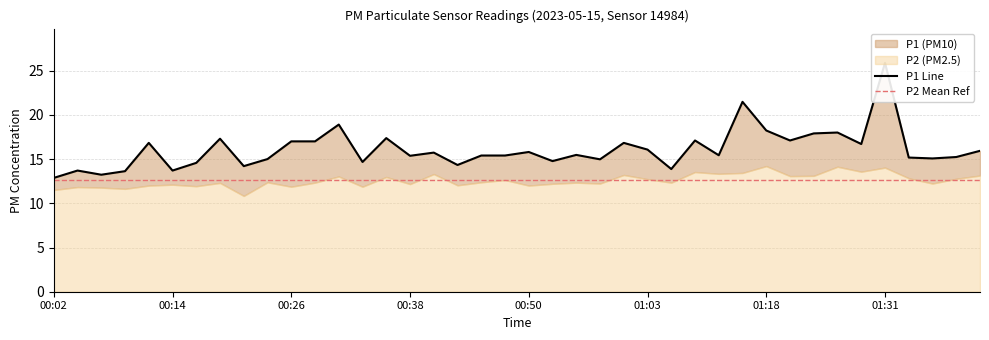

List the labels in order of value, smallest first.

00:02, 00:07, 00:09, 00:04, 00:14, 01:05, 00:21, 00:43, 00:16, 00:33, 00:53, 00:58, 00:24, 01:36, 01:34, 01:39, 00:38, 00:46, 00:48, 01:13, 00:55, 00:41, 00:50, 01:42, 01:03, 01:29, 00:12, 01:00, 00:26, 00:29, 01:10, 01:20, 00:19, 00:36, 01:23, 01:26, 01:18, 00:31, 01:15, 01:31